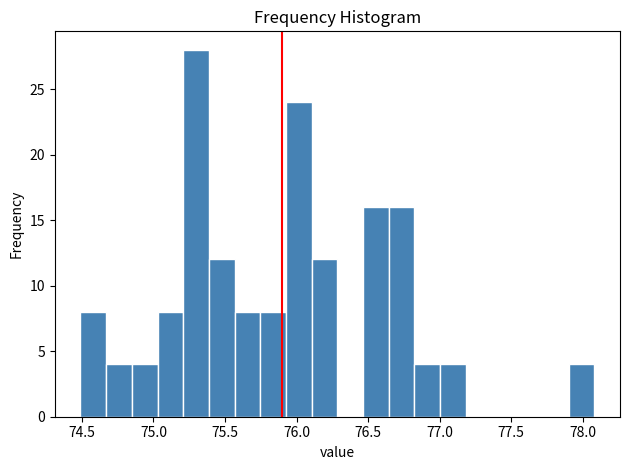

Read against the x-axis, roughly where is the centre of the tallest bar?

75.30